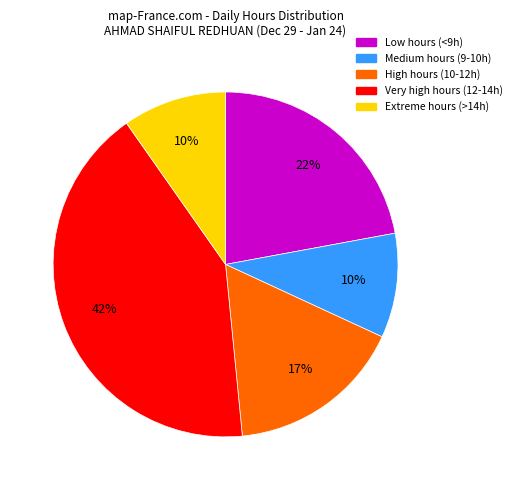

Approximately how many times larger is the value at Very high hours (12-14h) compared to Low hours (<9h)?

1.9